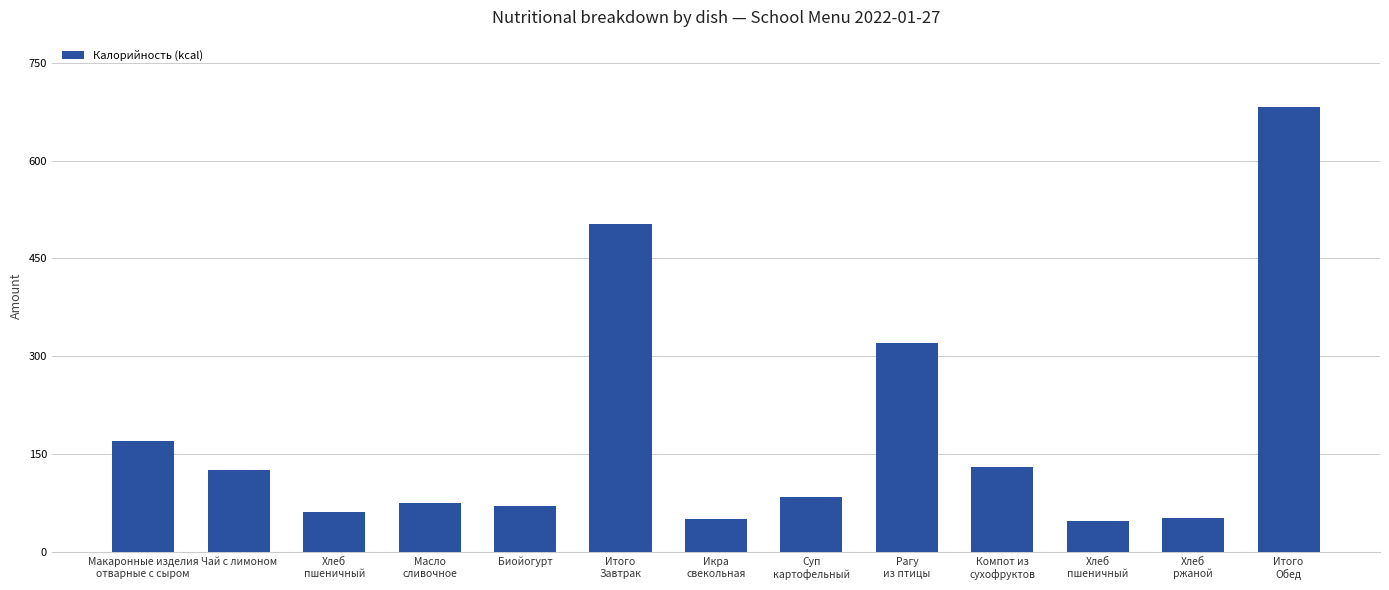

Count the number of categories in the chart.

13